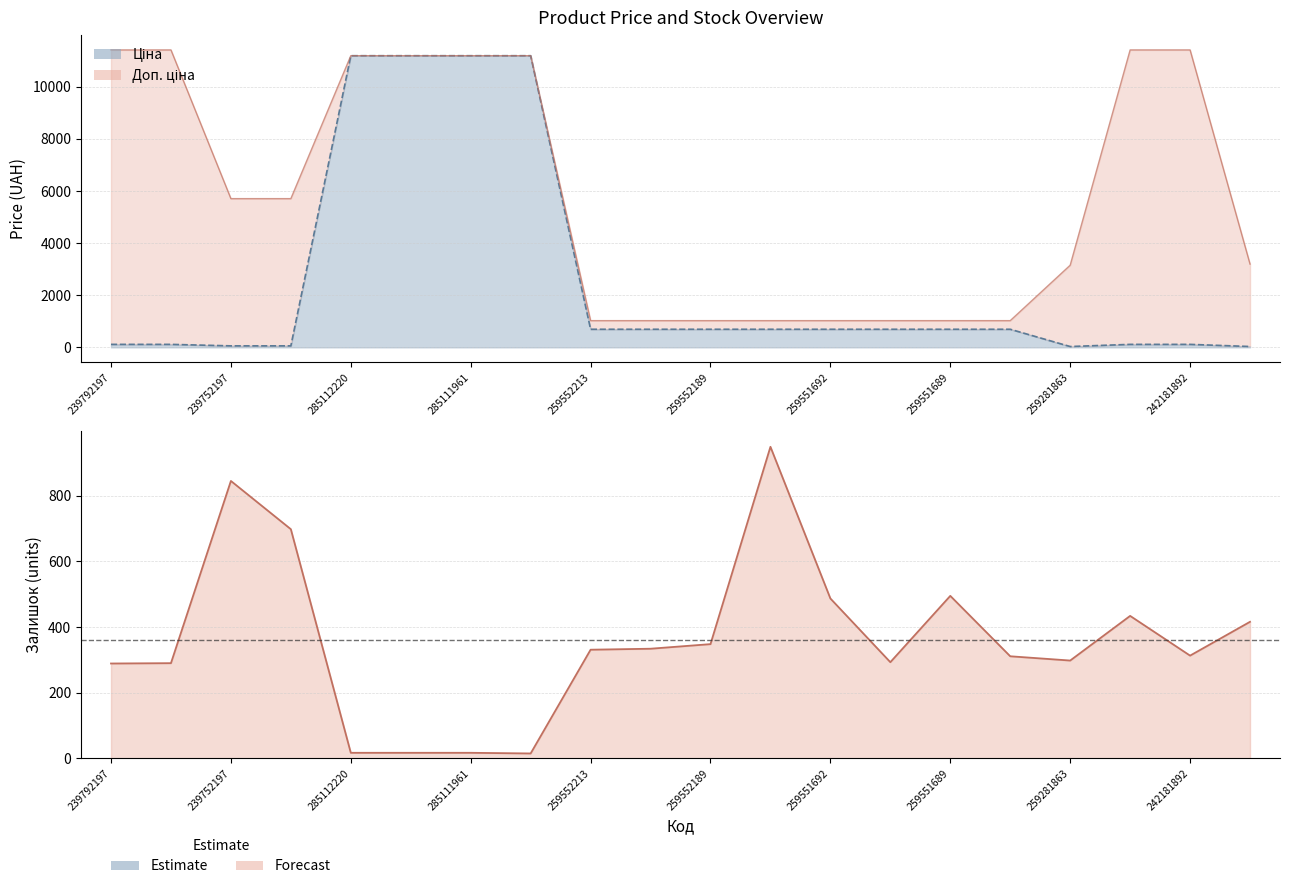

What is the value of the Доп. ціна point at the 13th from the left?

1024.6